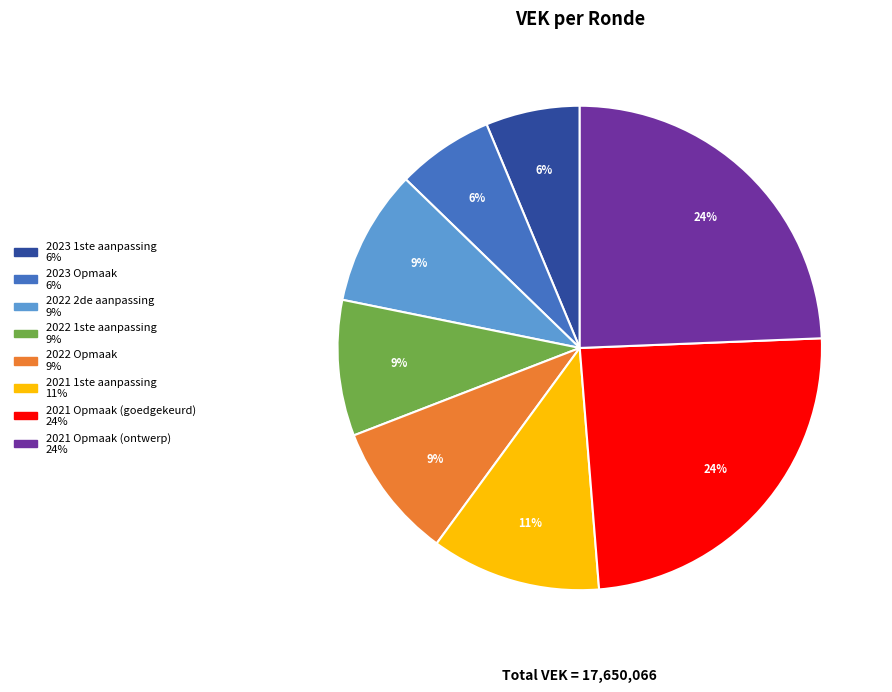

Between 2022 Opmaak and 2023 1ste aanpassing, which is larger?

2022 Opmaak